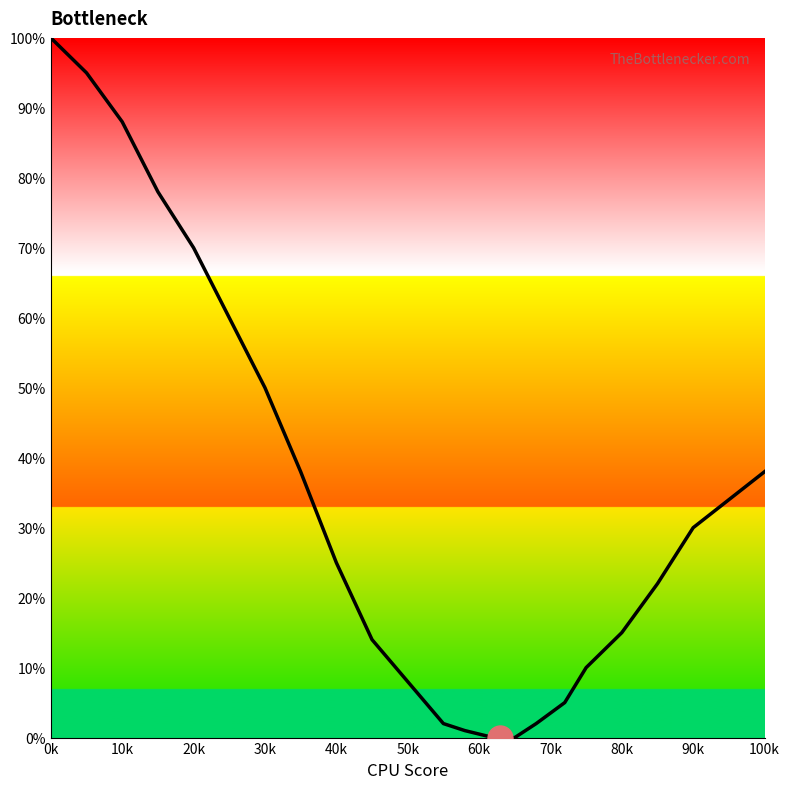

What is the greatest value displayed?

100